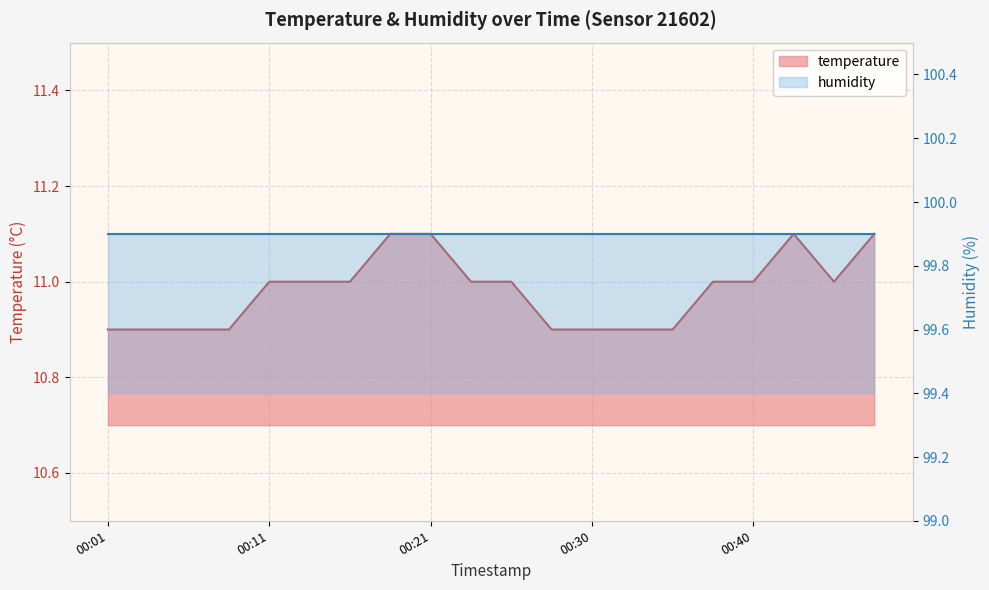

Where is the data nearest to the value 11?

00:11